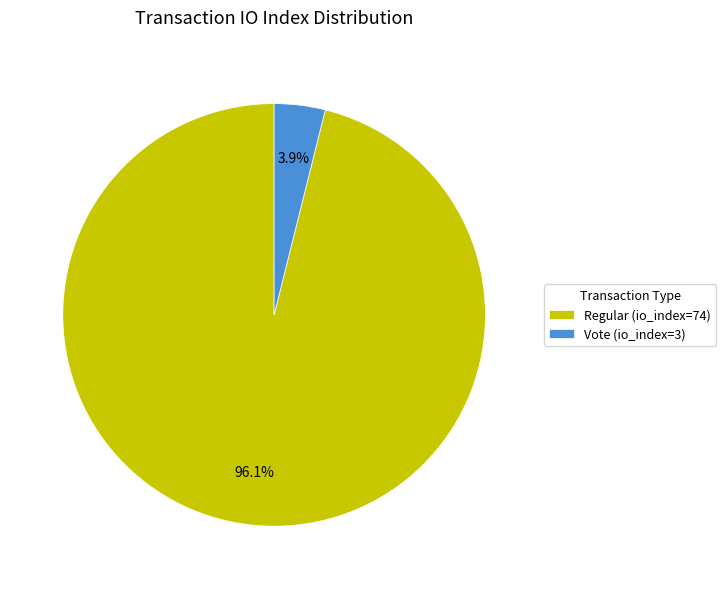

How many slices are in this pie chart?

2